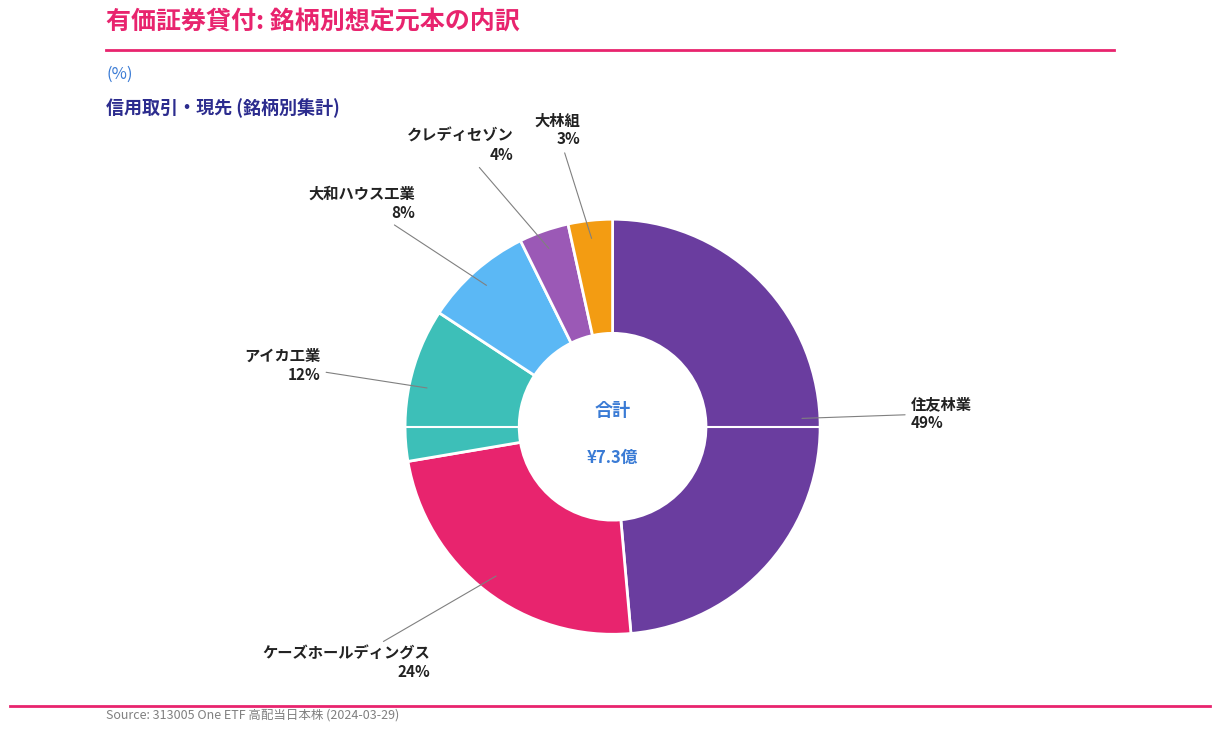

Is there any slice that represents more than half of the pie?

No